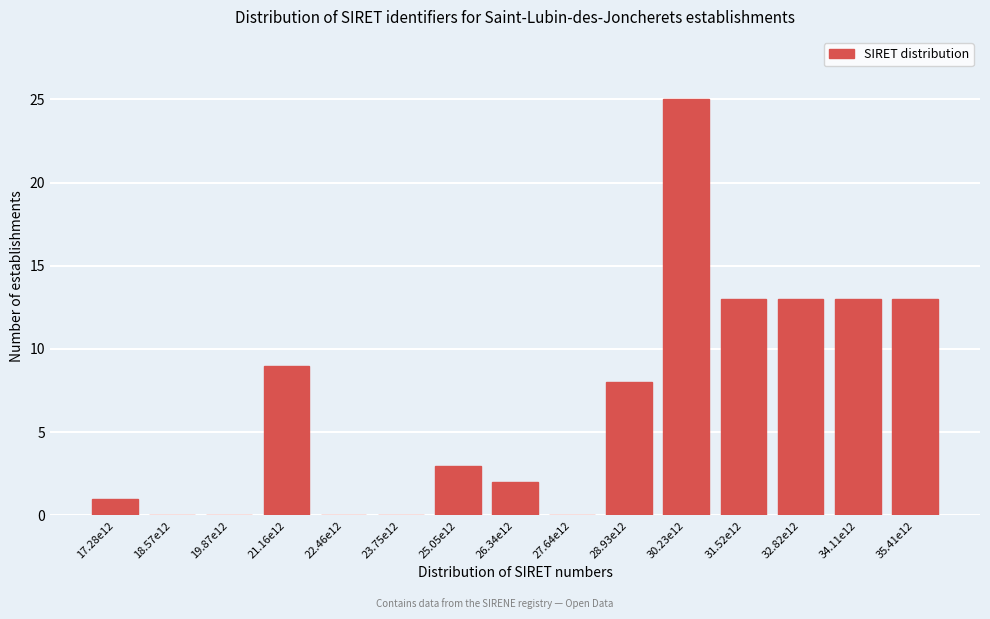

Reading left to right, extract all data points from this chart.

17.28e12=1	18.57e12=0	19.87e12=0	21.16e12=9	22.46e12=0	23.75e12=0	25.05e12=3	26.34e12=2	27.64e12=0	28.93e12=8	30.23e12=25	31.52e12=13	32.82e12=13	34.11e12=13	35.41e12=13